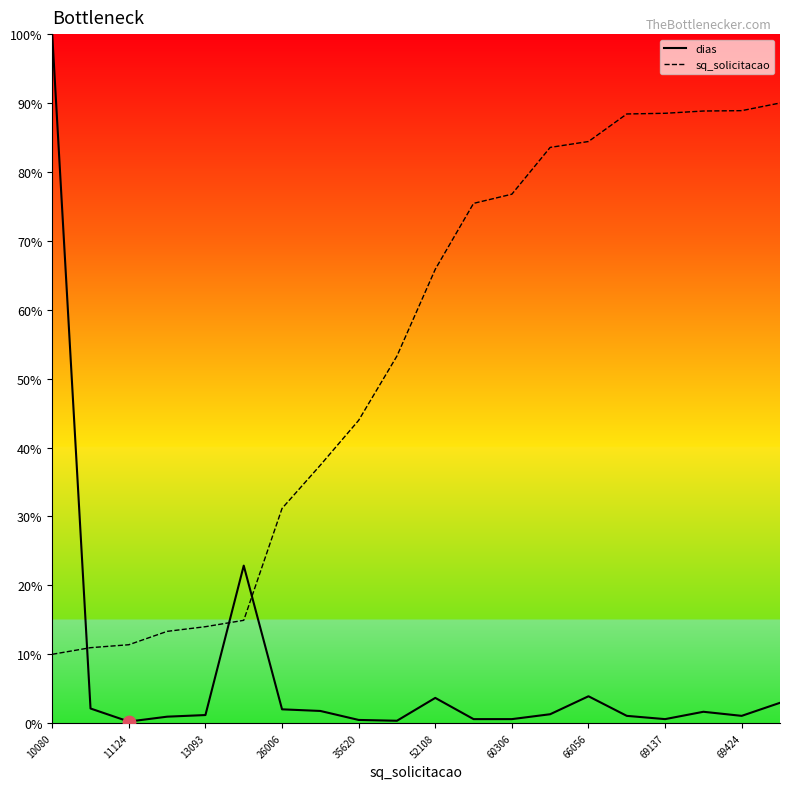

Which series has the widest spread of values?

dias